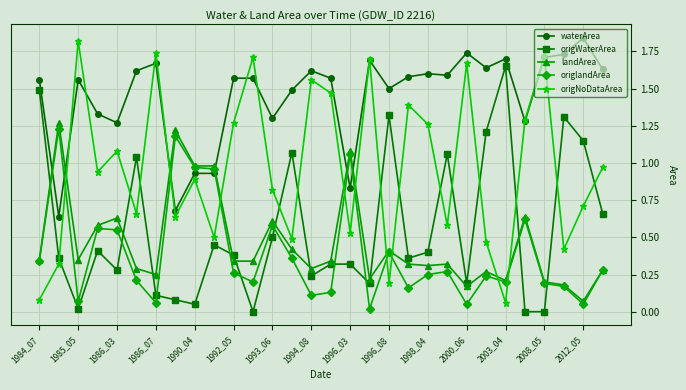

How many intersections are there between origWaterArea and origNoDataArea?

13